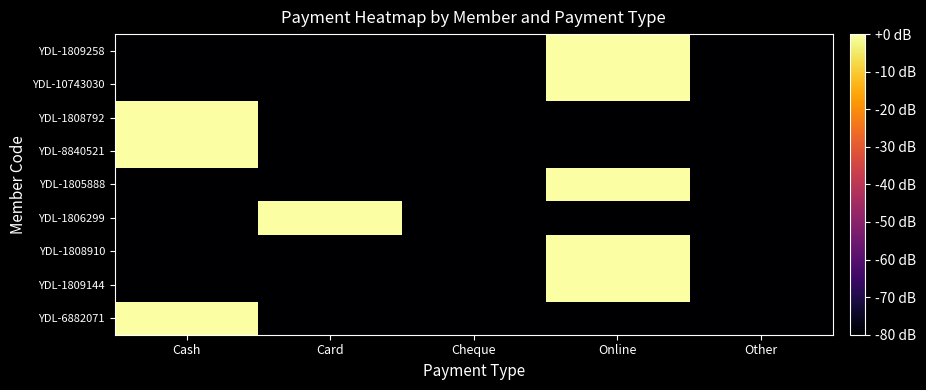

What is the total value across all series at Online?

-320